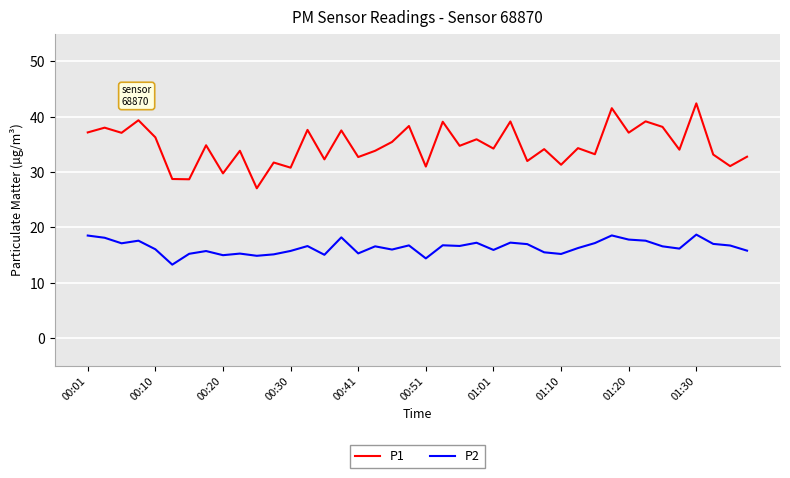

How many categories are shown in the chart?

40